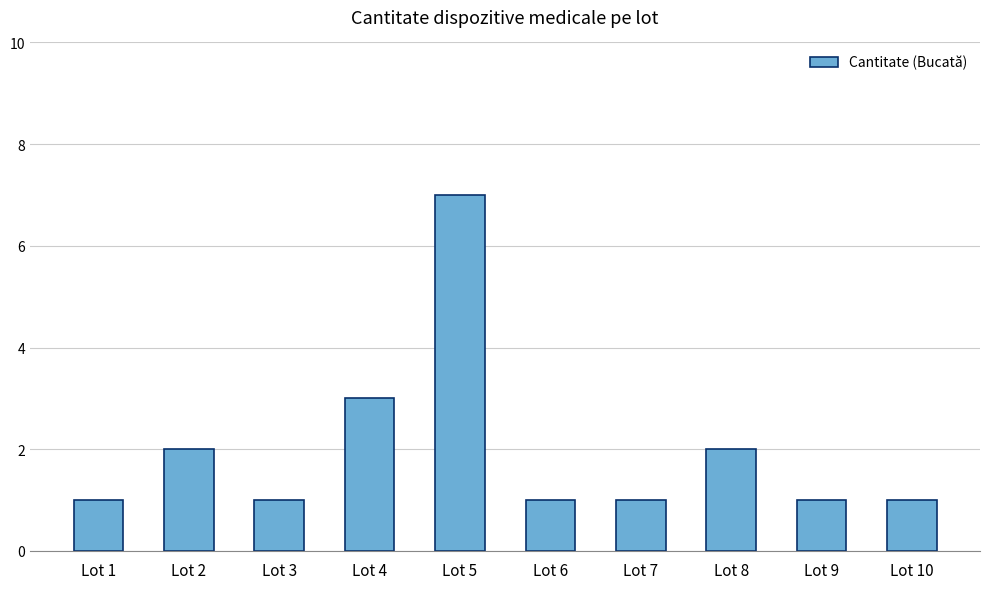

What is the change in value from Lot 2 to Lot 5?

+5